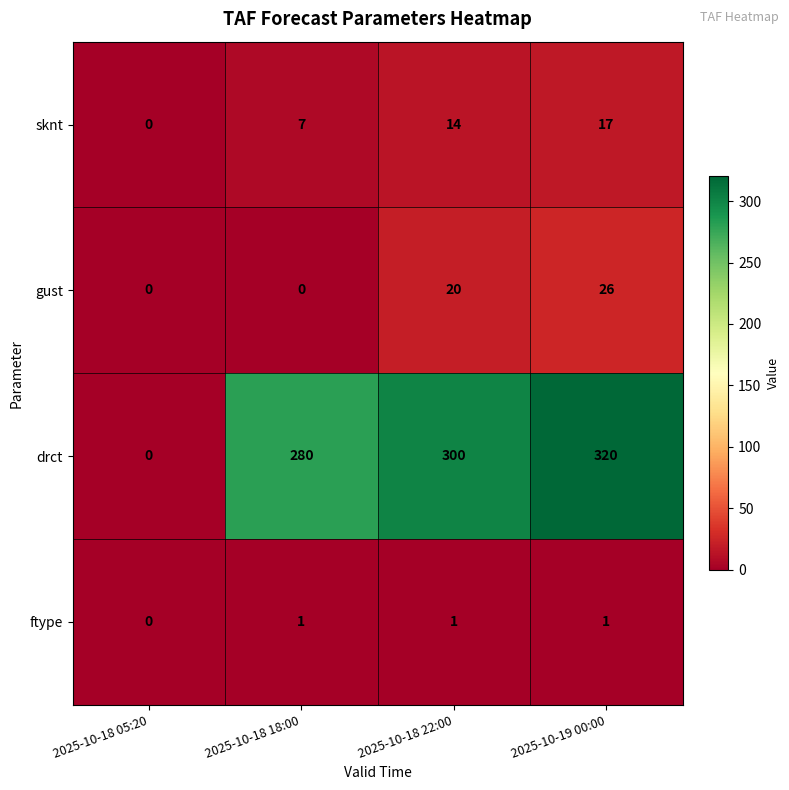

What is the greatest value displayed?

320